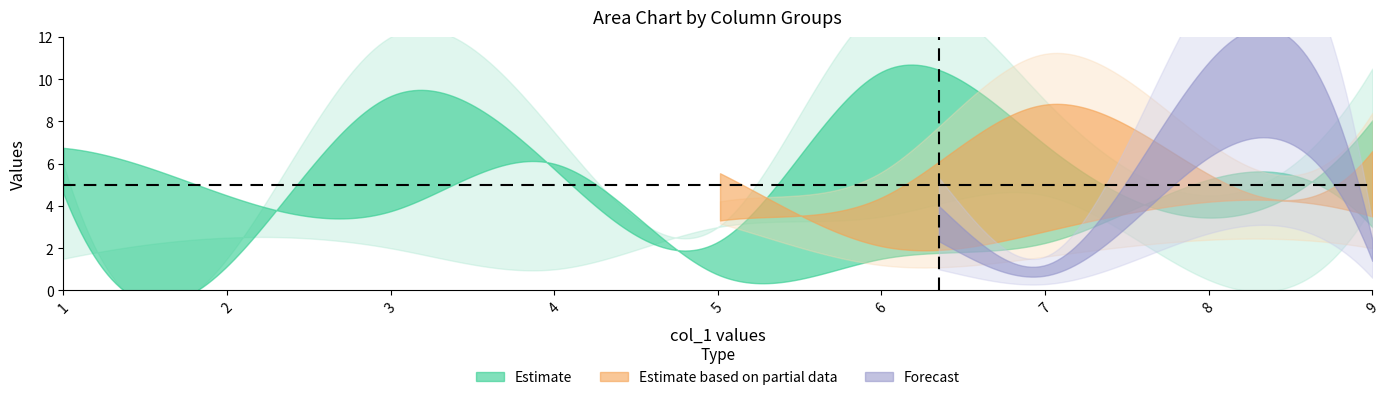

Does the chart have visible grid lines?

No